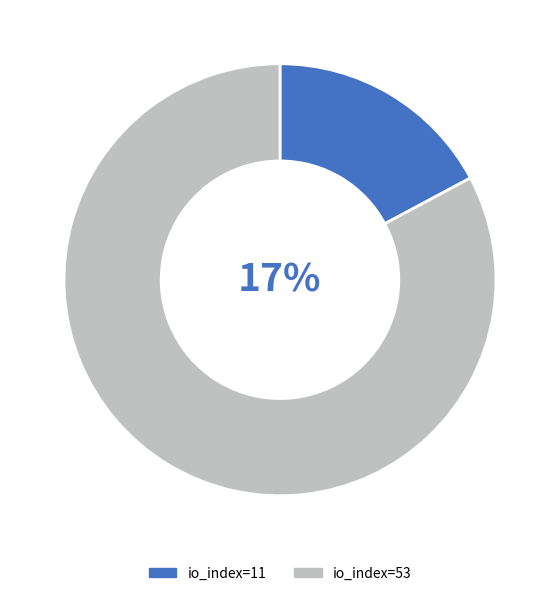

What is the change in value from io_index=11 to io_index=53?

+42